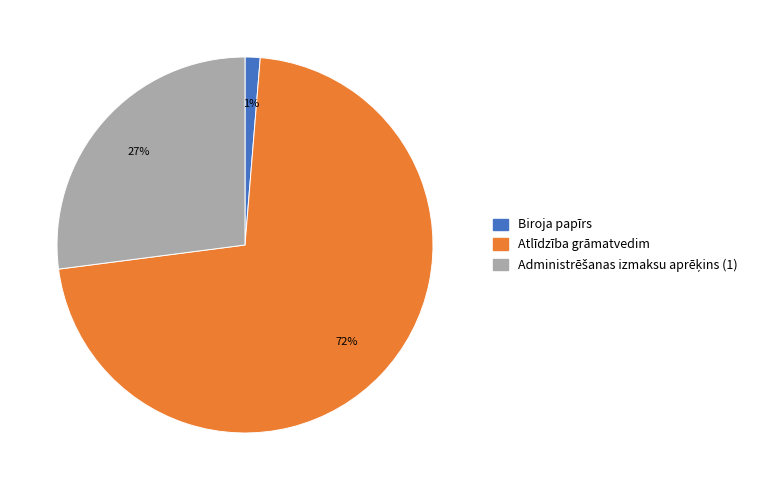

How many slices are in this pie chart?

3